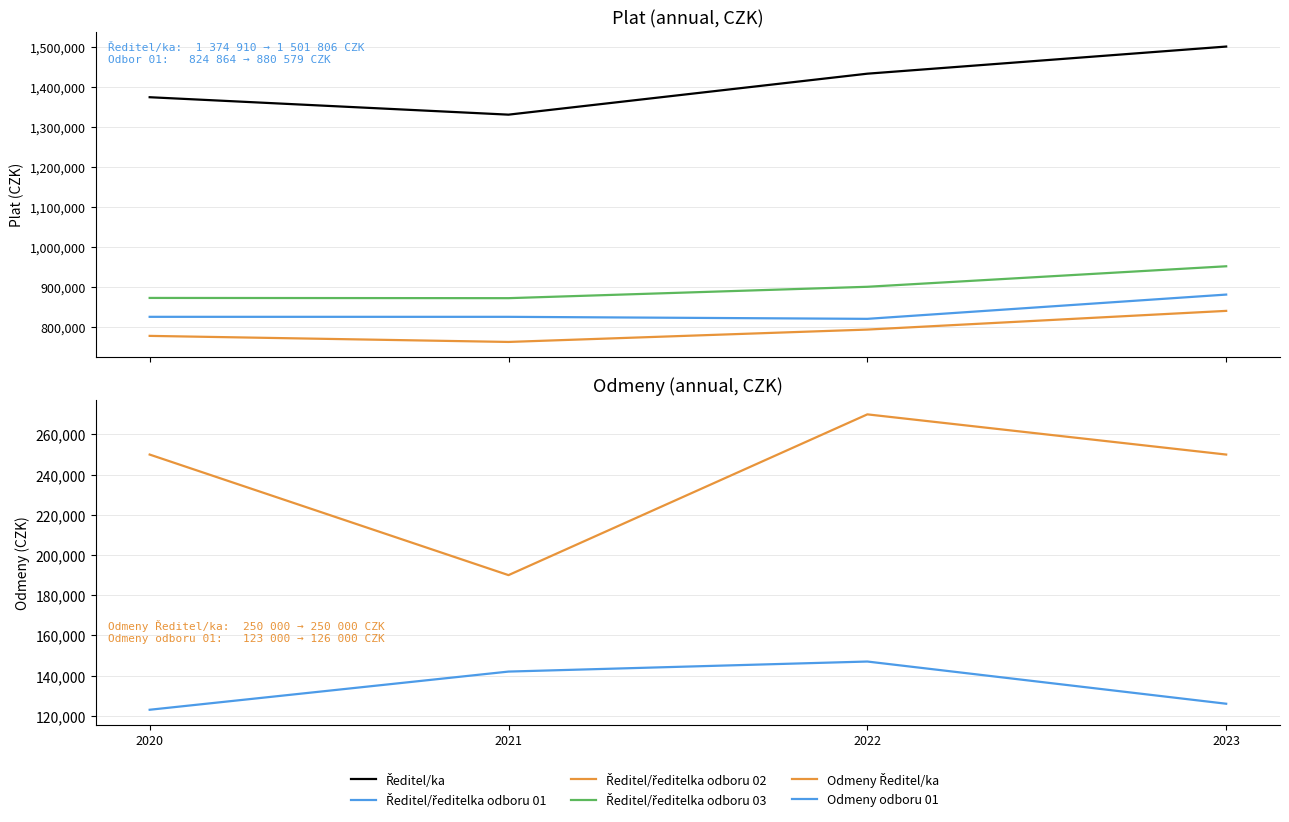

Reading right to left, list all the values displayed in this chart.

Ředitel/ka: 2023=1501806	2022=1433855	2021=1331238	2020=1374910
Ředitel/ředitelka odboru 01: 2023=880579	2022=819790	2021=824832	2020=824864
Ředitel/ředitelka odboru 02: 2023=839756	2022=792925	2021=761933	2020=777116
Ředitel/ředitelka odboru 03: 2023=951481	2022=900103	2021=871581	2020=872164
Odmeny Ředitel/ka: 2023=250000	2022=270000	2021=190000	2020=250000
Odmeny odboru 01: 2023=126000	2022=147000	2021=142000	2020=123000